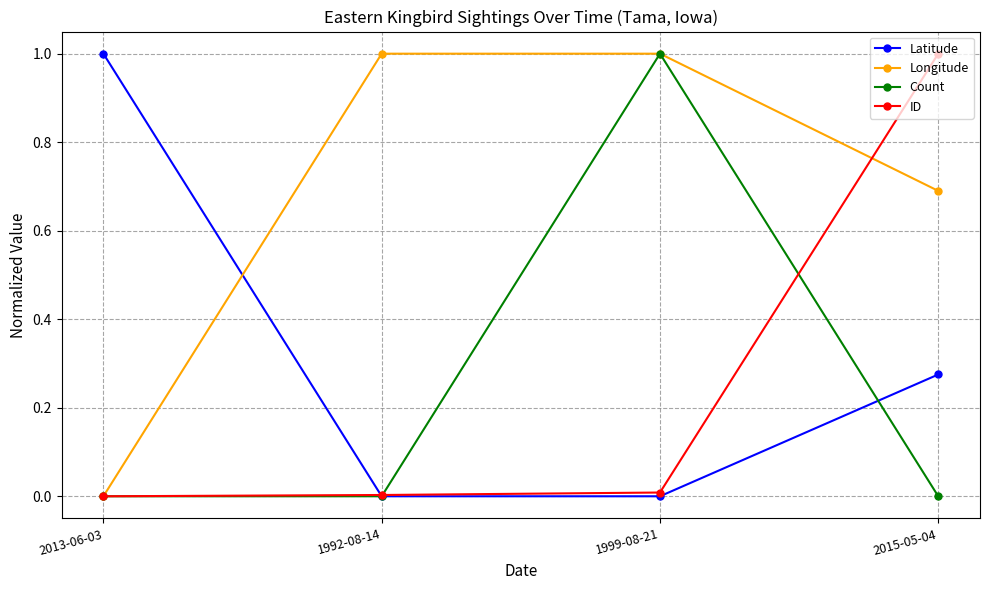

How many Longitude values are between 0 and 1?

4